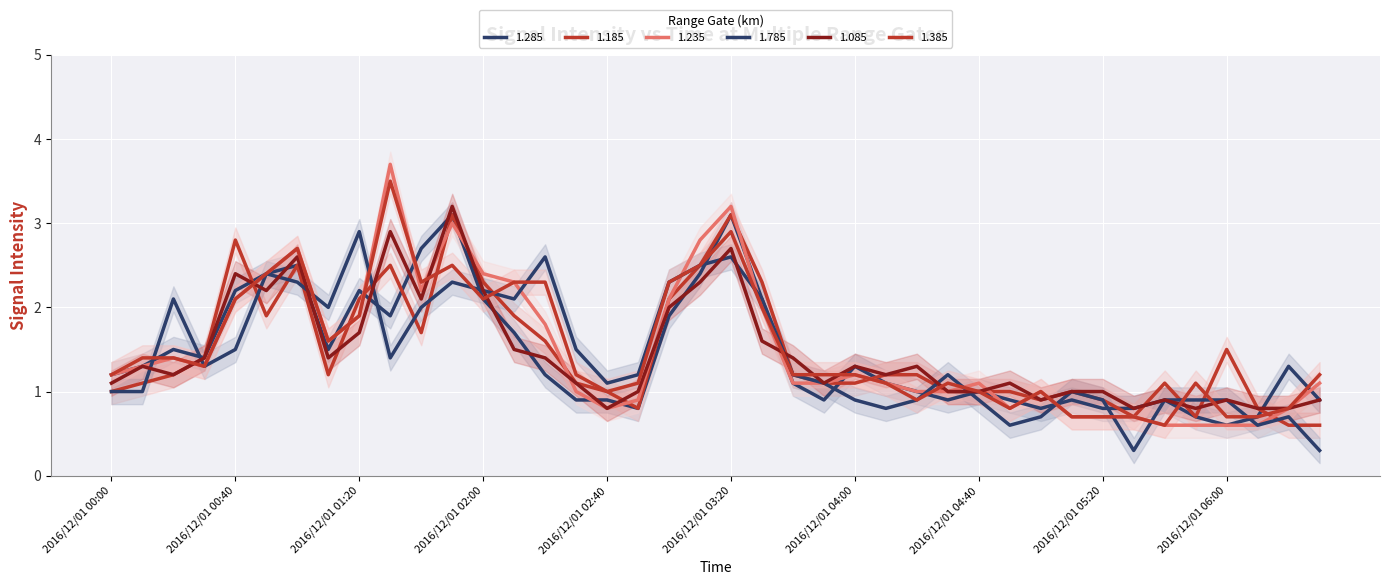

At how many categories does at least one series exceed 0?

40